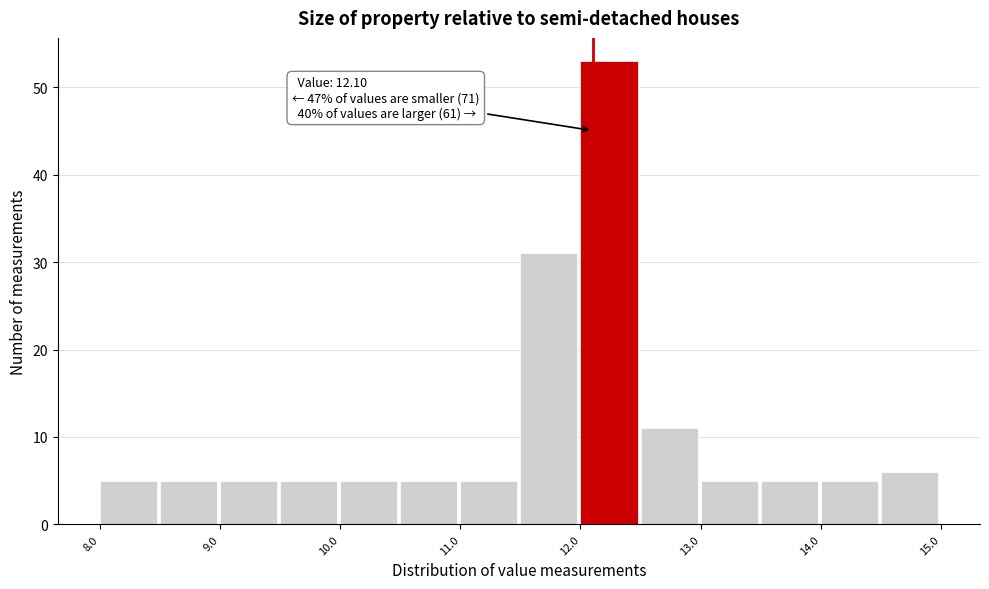

Over which range of the x-axis is the bar tallest?

12.0 to 12.5